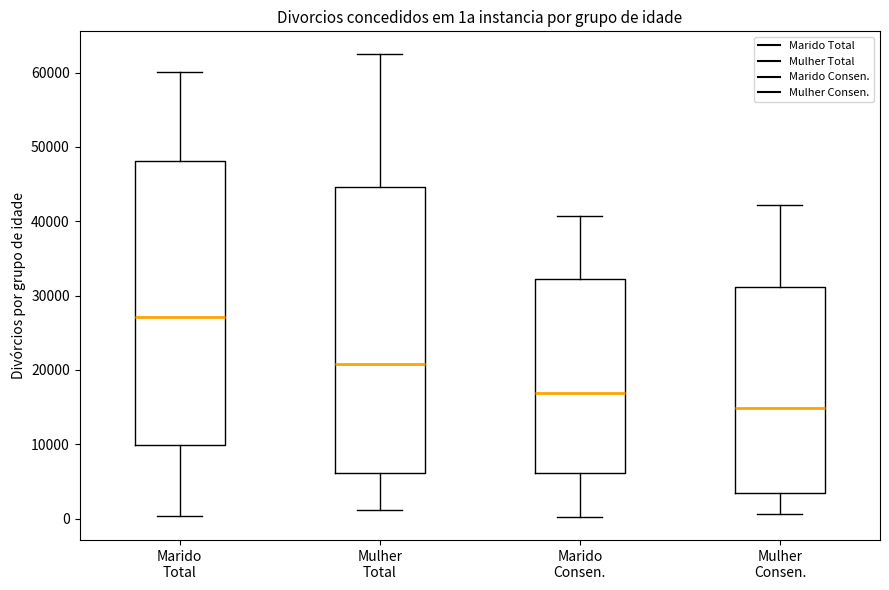

Where does the median line of the box for Marido Consen. sit on the y-axis? The values are not printed on the chart, so give them approximately, as read against the axis.

17000